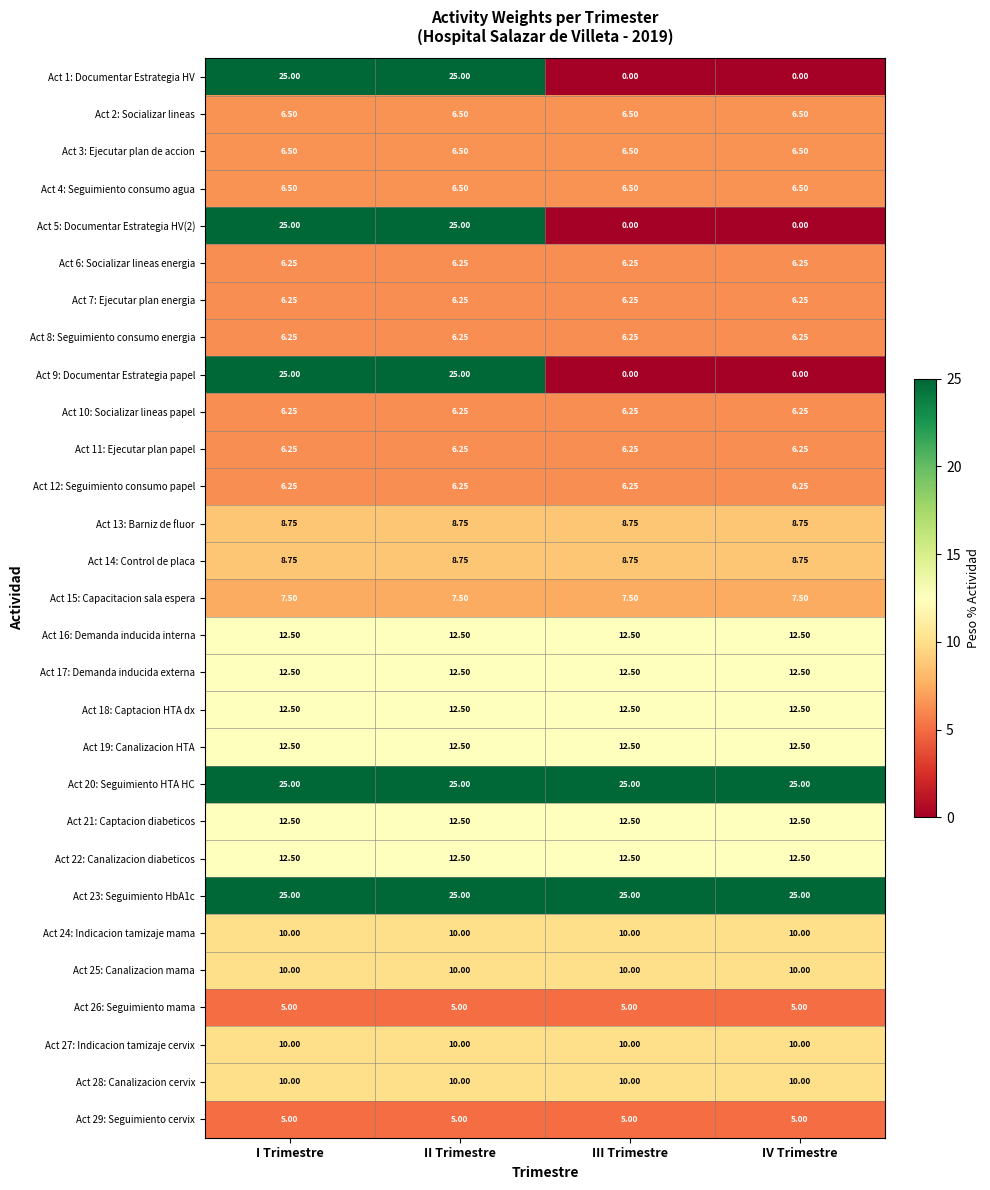

How many distinct data groups are displayed?

29